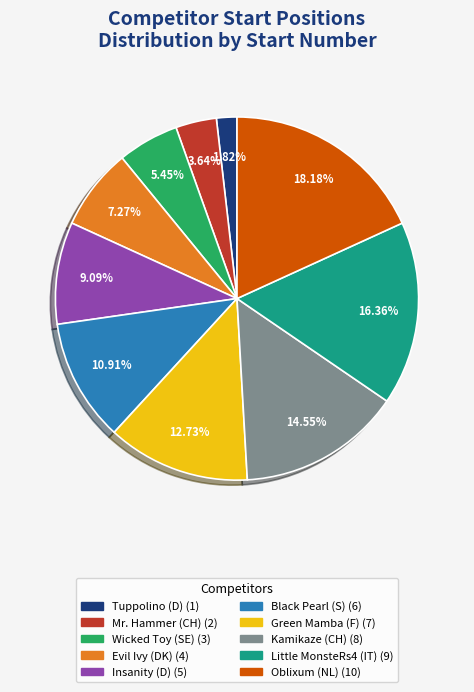

Which has a higher value, Tuppolino (D) or Wicked Toy (SE)?

Wicked Toy (SE)